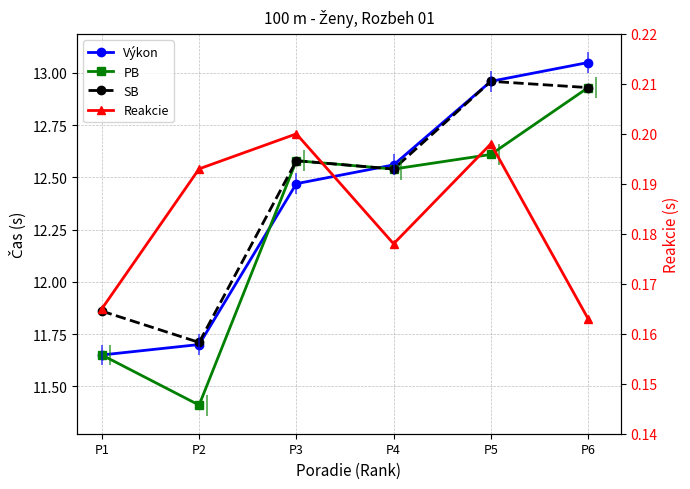

What are all the series names shown in the legend?

Výkon, PB, SB, Reakcie